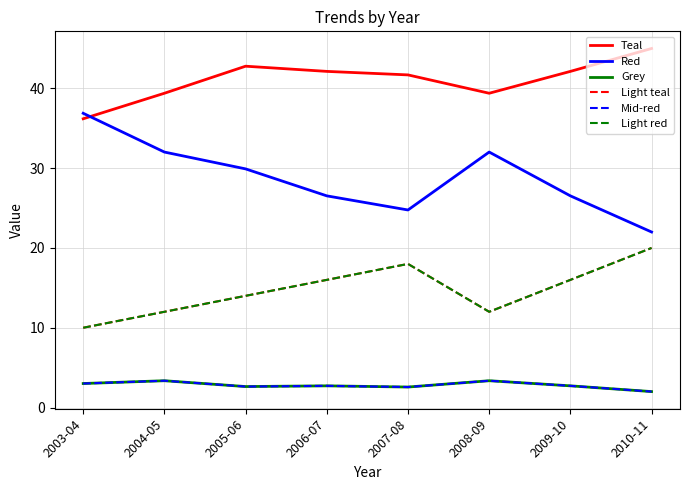

Count the number of data series in this chart.

6